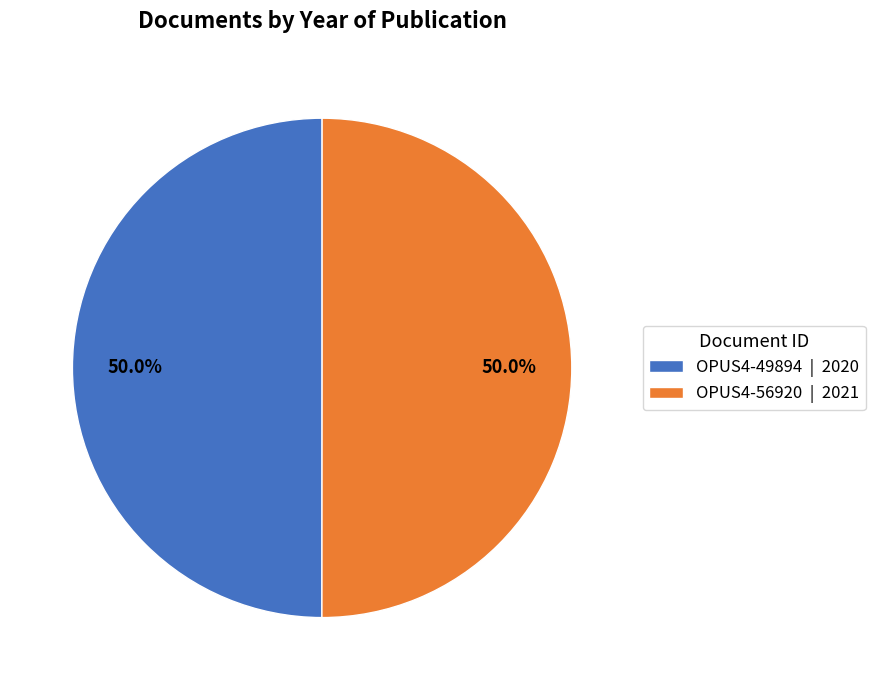

Do OPUS4-56920 | 2021 and OPUS4-49894 | 2020 together represent more than half of the pie?

Yes